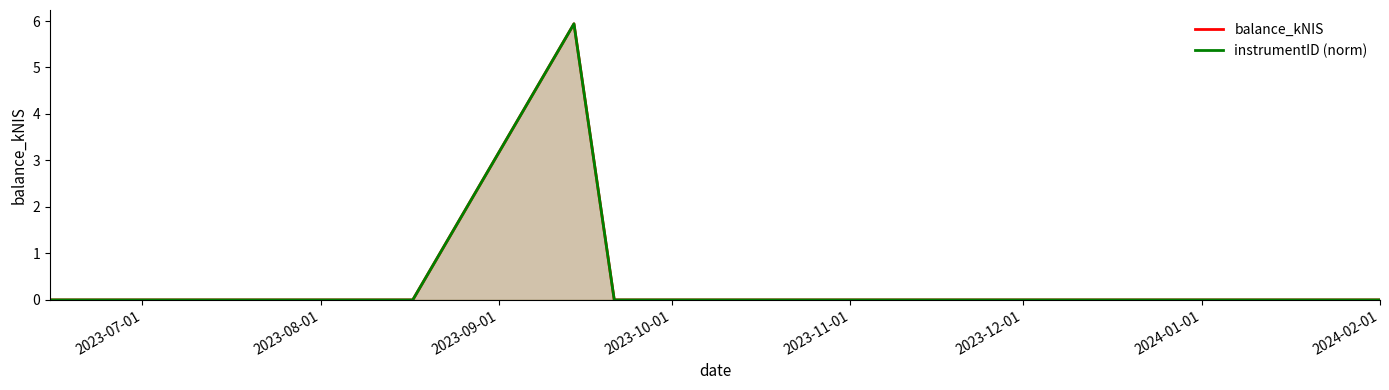

Rank the series at 2023-08-01 from highest to lowest value.

balance_kNIS, instrumentID (norm)